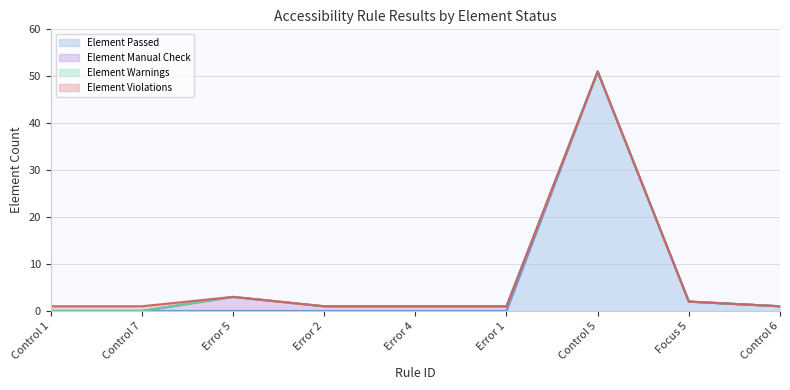

What is the label of the 8th point from the left?

Focus 5